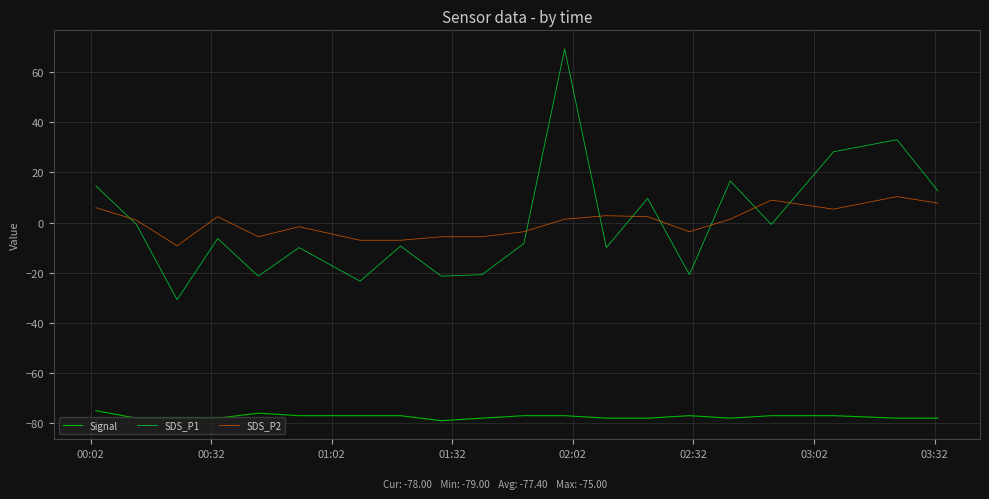

Which series has the widest spread of values?

SDS_P1